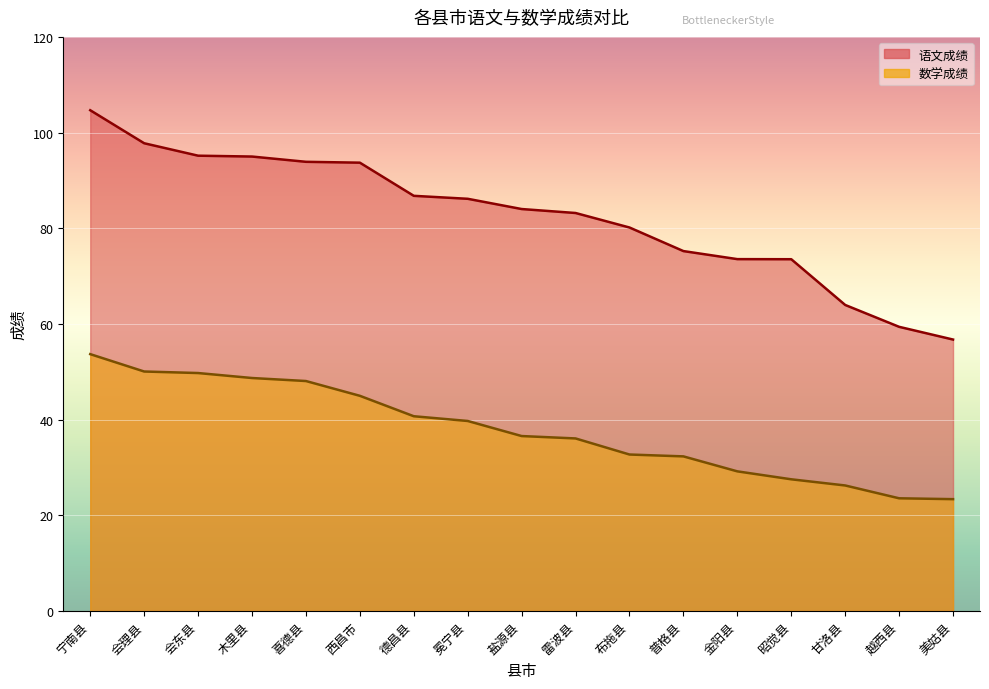

What is the label of the 14th point from the left?

昭觉县